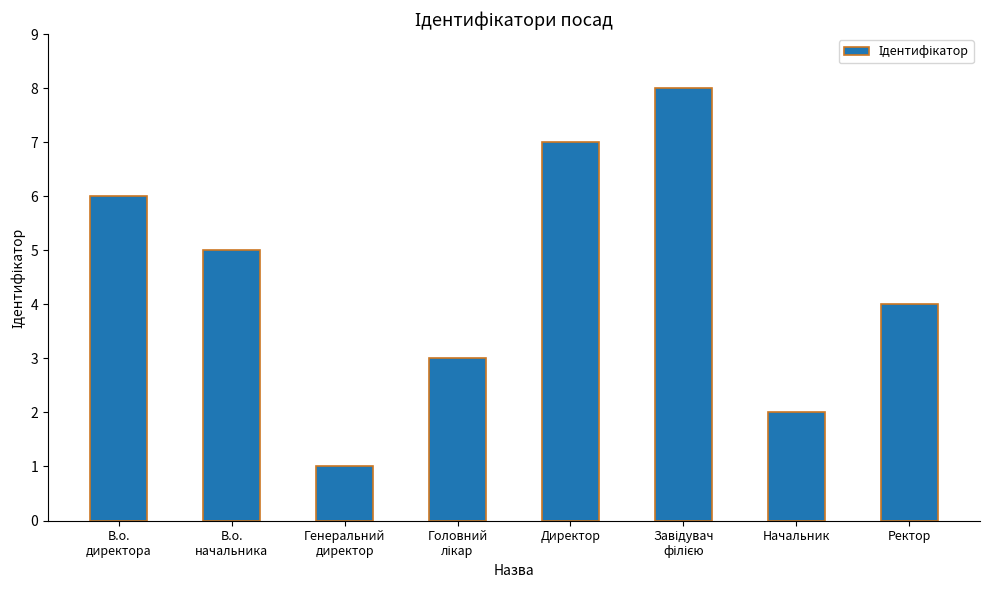

What is the label of the 7th bar from the left?

Начальник